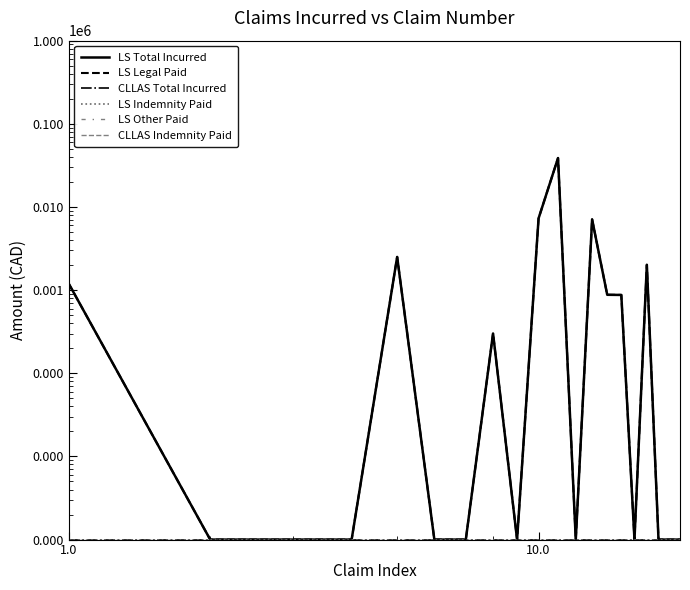

What is the value of the LS Legal Paid point at the 6th from the left?

1.0